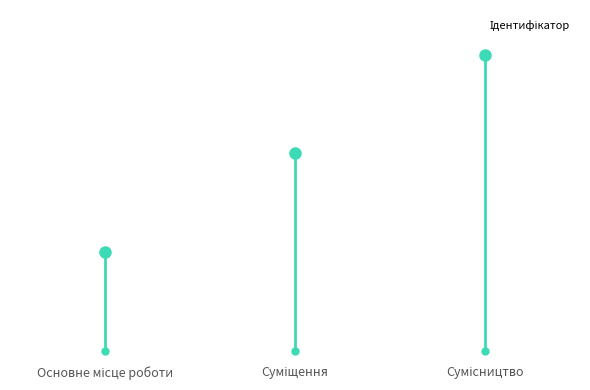

Are the bars horizontal?

No